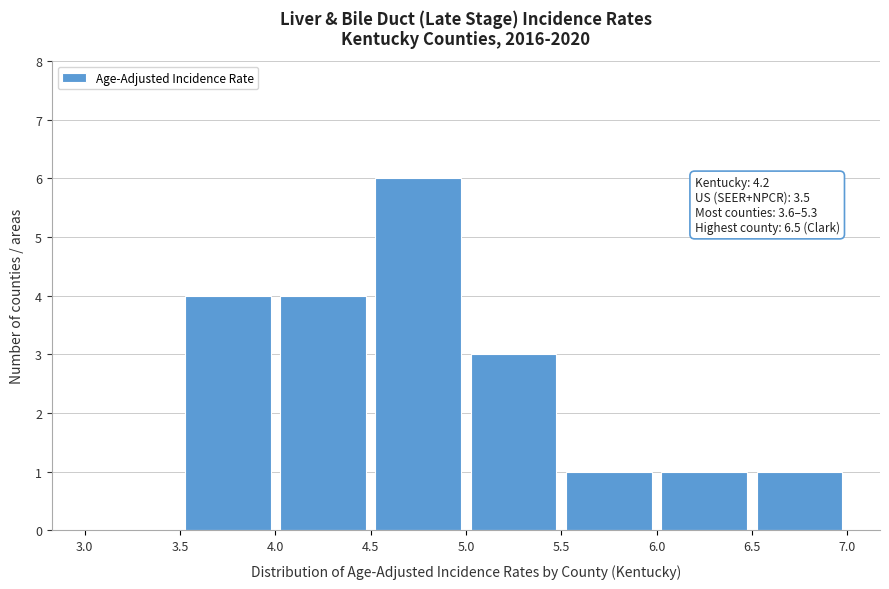

Over which range of the x-axis is the bar tallest?

4.5 to 5.0